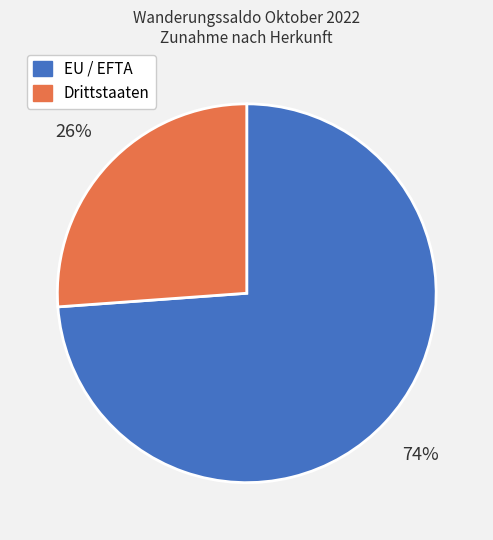

The Drittstaaten slice represents 26% of the pie. True or false?

True